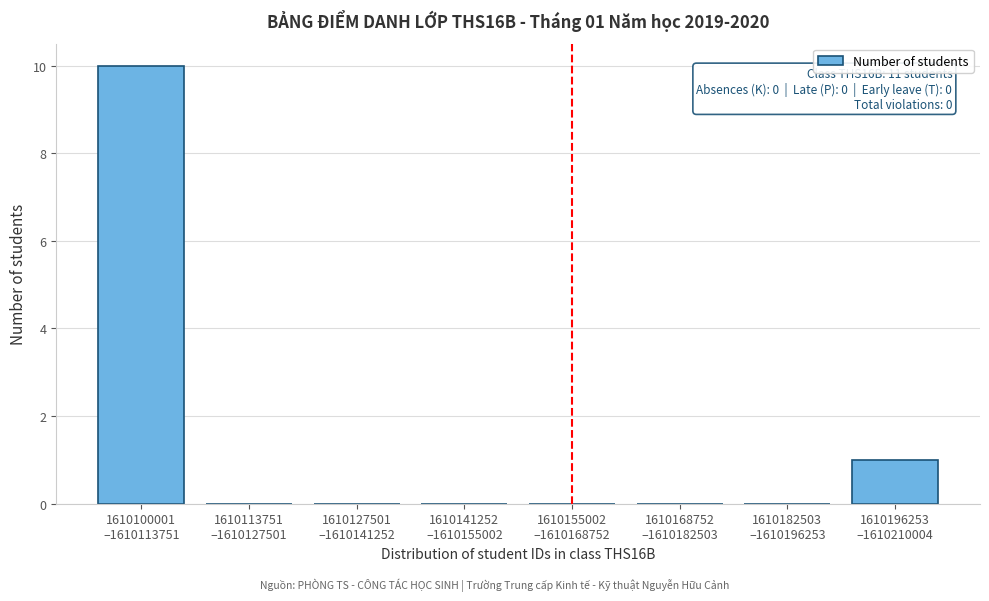

What is the maximum value shown in the chart?

10